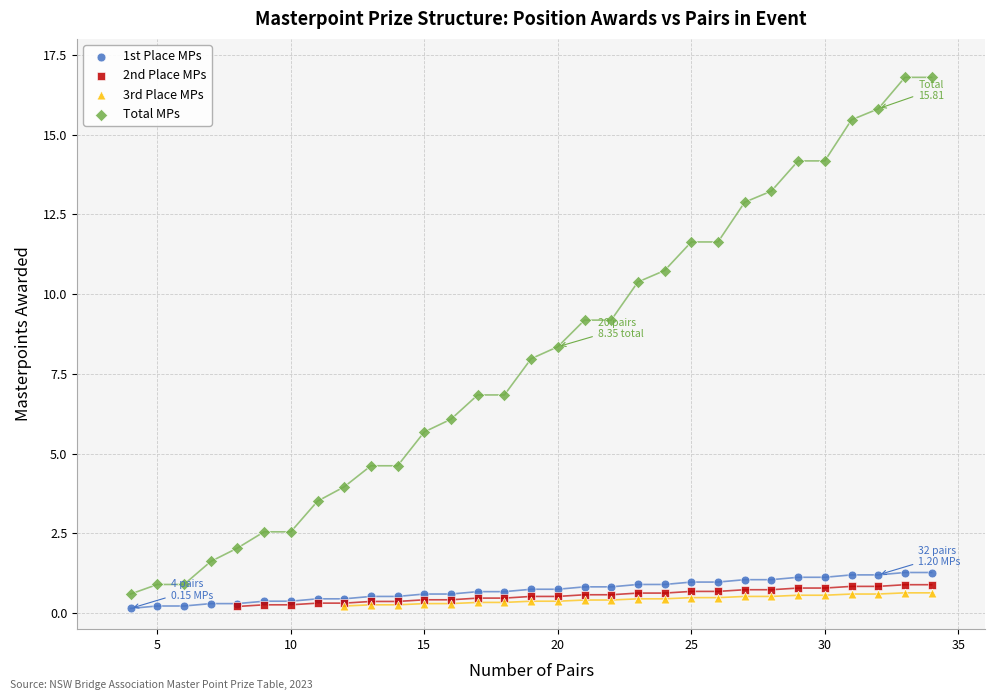

Which series has the largest Y range (max minus min)?

Total MPs